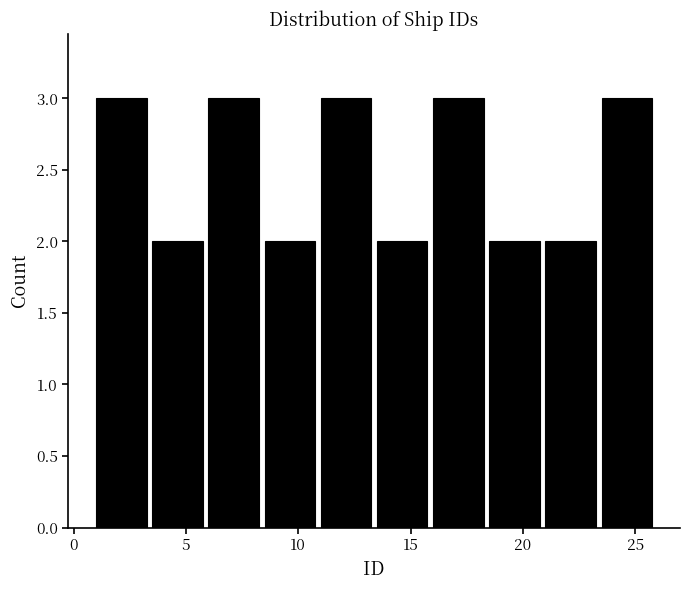

Reading left to right, list every bar in this chart as the range it spans on the x-axis followed by its height. The values are not printed on the chart, so give them approximately, as read against the axis.

1.0 to 3.5: 3
3.5 to 6.0: 2
6.0 to 8.5: 3
8.5 to 11.0: 2
11.0 to 13.5: 3
13.5 to 16.0: 2
16.0 to 18.5: 3
18.5 to 21.0: 2
21.0 to 23.5: 2
23.5 to 26.0: 3